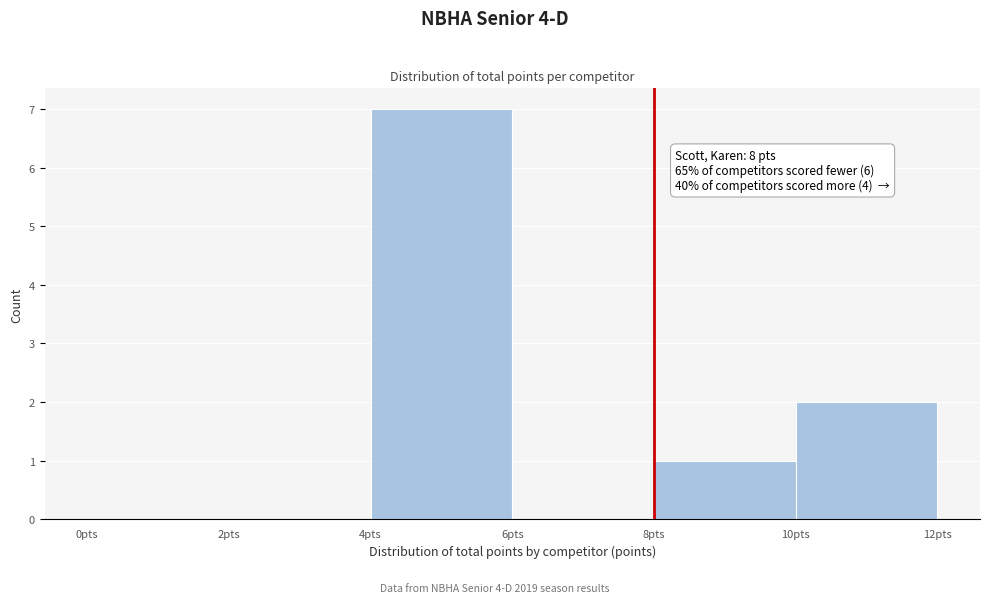

Which range on the x-axis has the tallest bar?

4 to 6